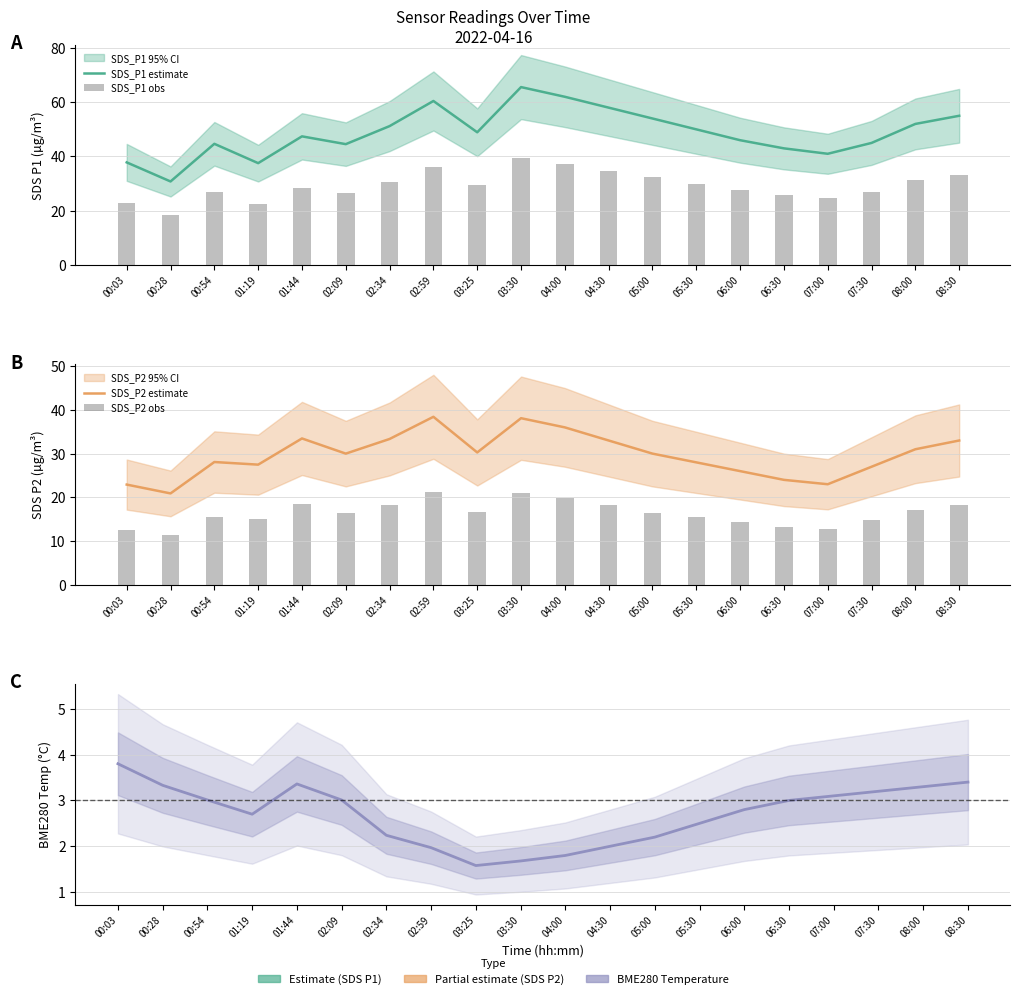

What is the smallest value displayed?

1.6